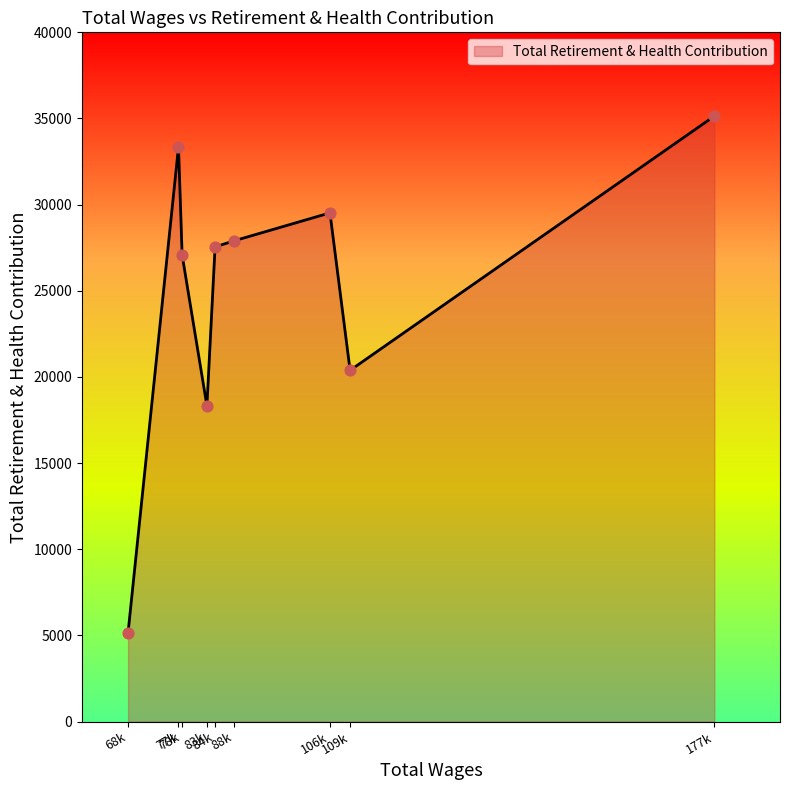

What is the greatest value displayed?

35139